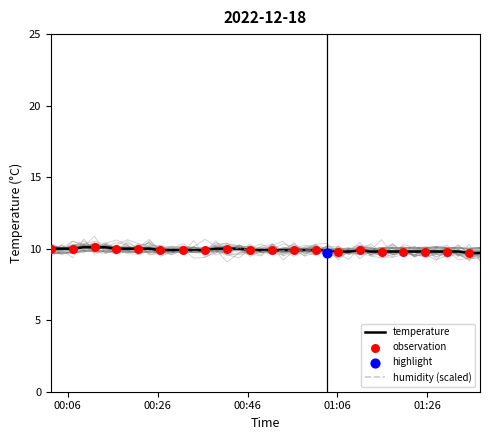

Which series has the largest total across all categories?

temperature